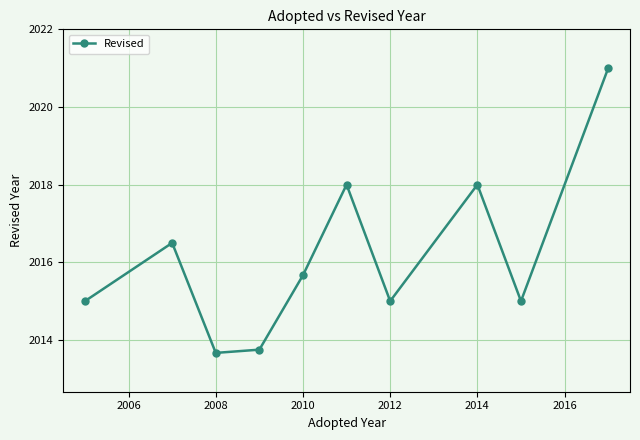

Reading right to left, extract all data points from this chart.

2021.0	2015.0	2018.0	2015.0	2018.0	2015.7	2013.8	2013.7	2016.5	2015.0